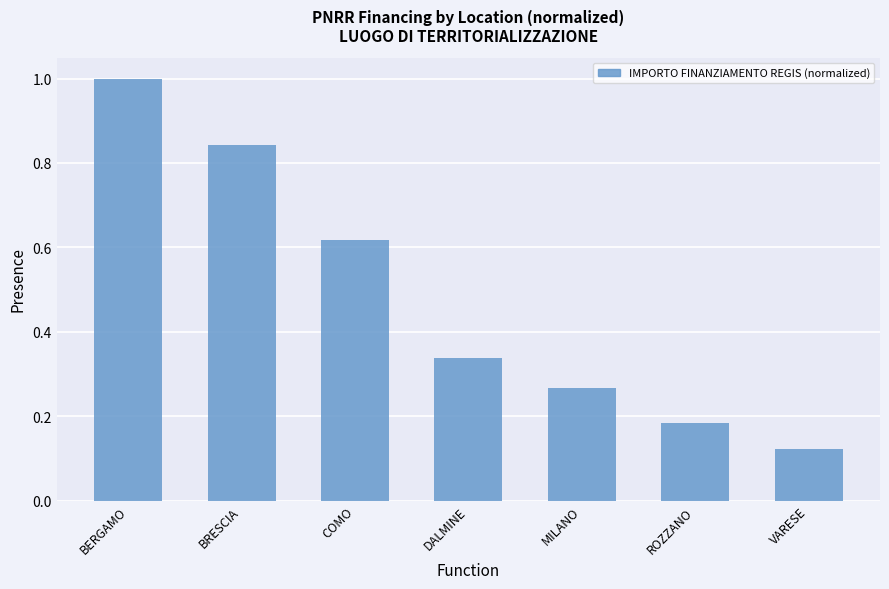

What is the change in value from BERGAMO to BRESCIA?

-0.2